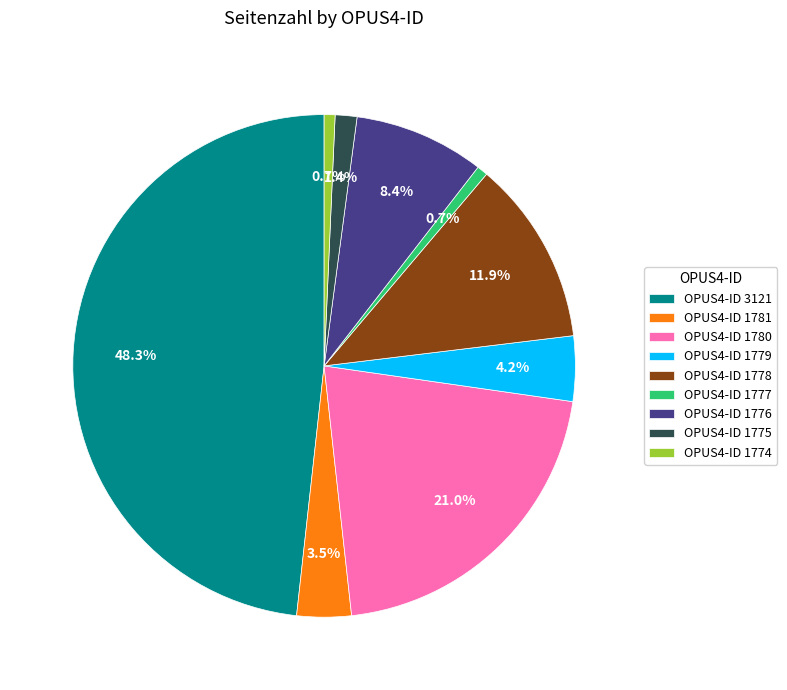

Approximately how many times larger is the value at OPUS4-ID 1779 compared to OPUS4-ID 1774?

6.0